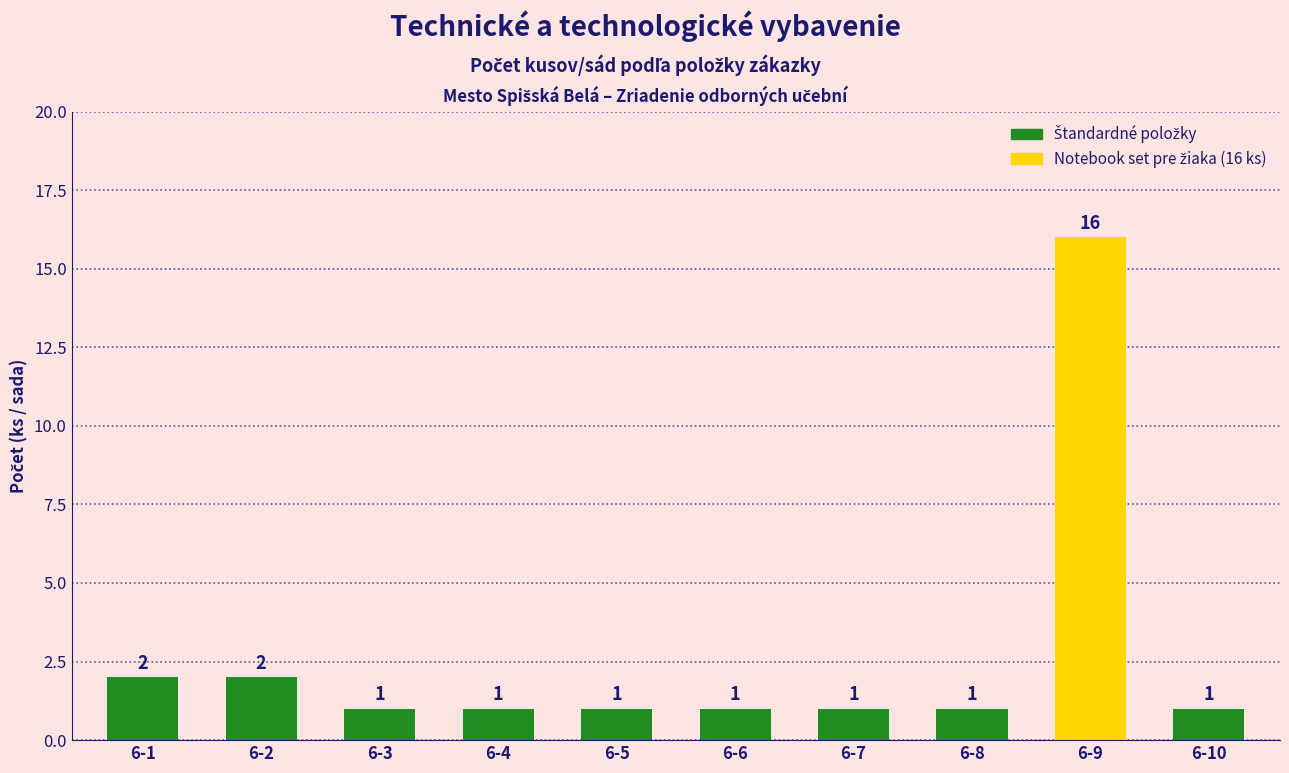

Approximately how many times larger is the value at 6-8 compared to 6-1?

0.5